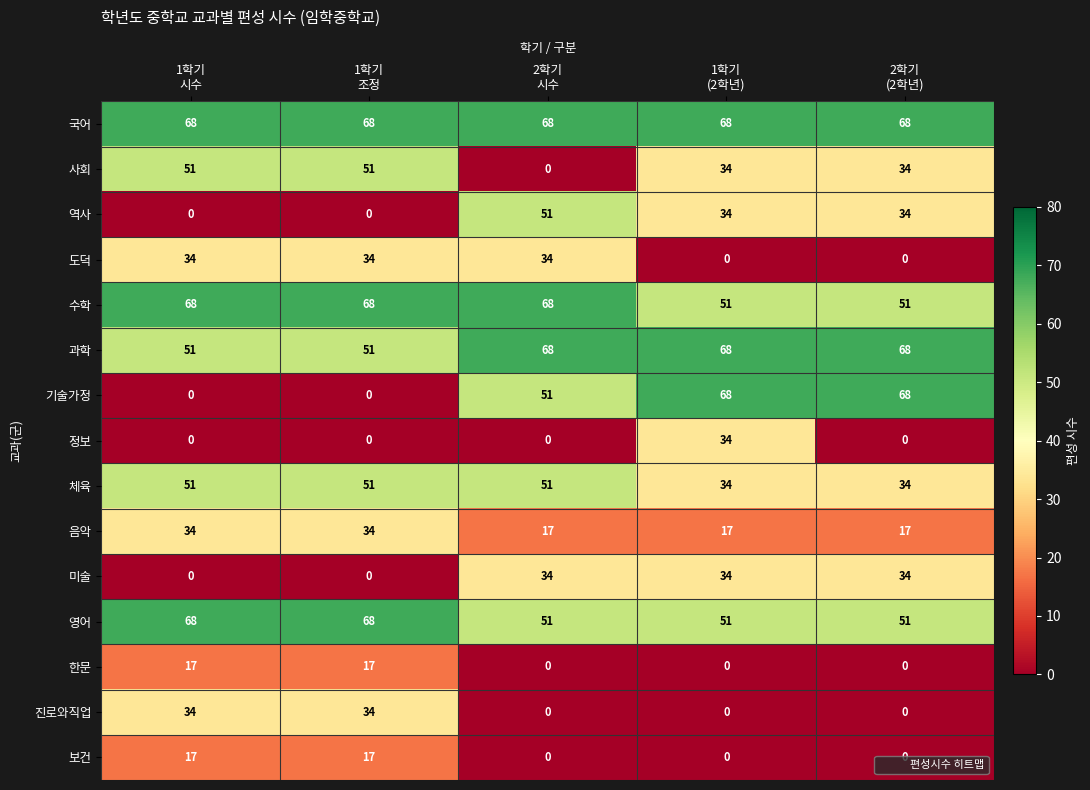

Which series has the largest range (max minus min)?

기술가정